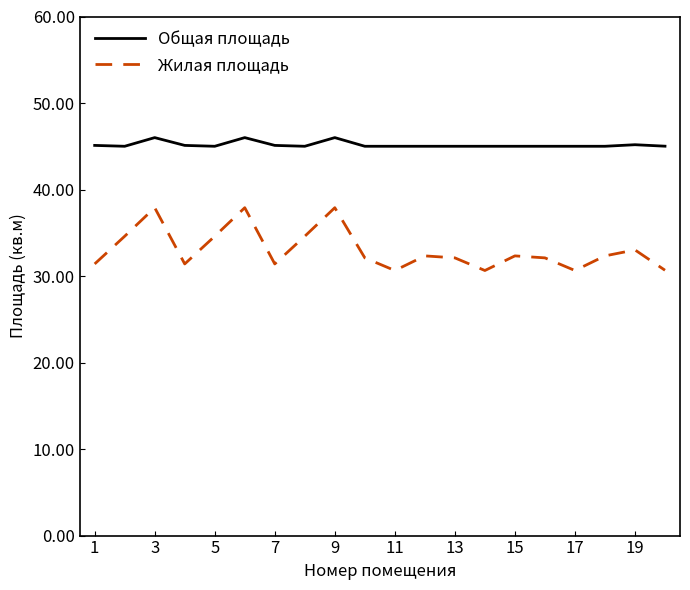

Which series has the largest total across all categories?

Общая площадь